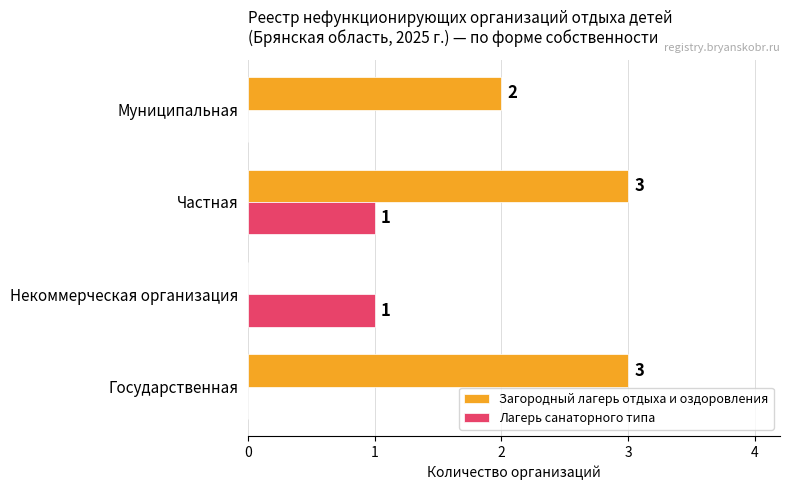

What are all the series names shown in the legend?

Загородный лагерь отдыха и оздоровления, Лагерь санаторного типа